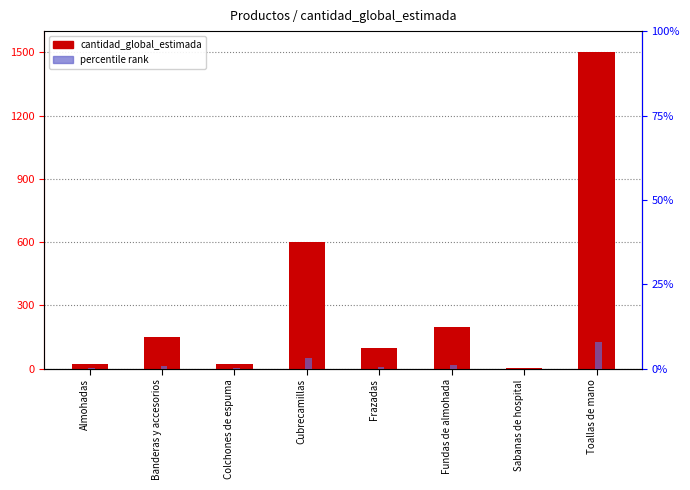

At which category is the sum across all series the highest?

Toallas de mano